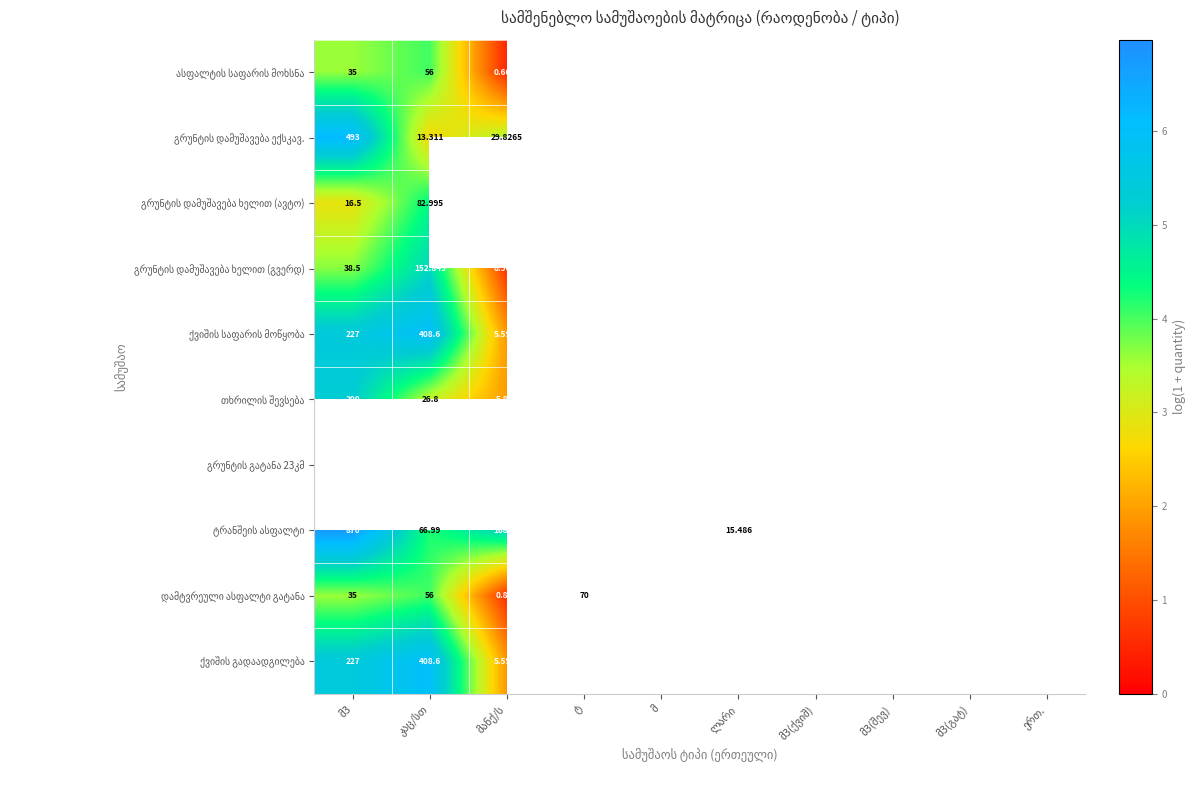

Which category has the lowest value in the ქვიშის საფარის მოწყობა series?

მანქ/ს